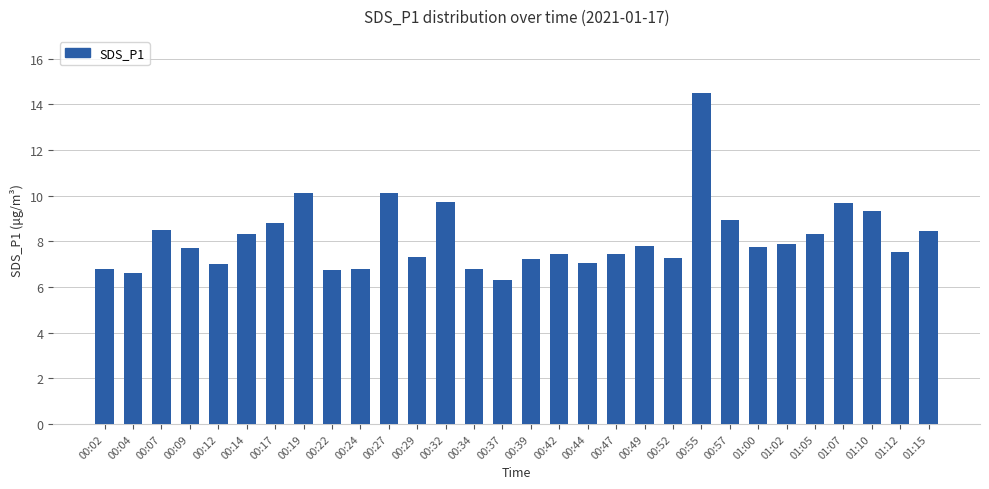

What is the value of the 13th bar from the left?

9.7